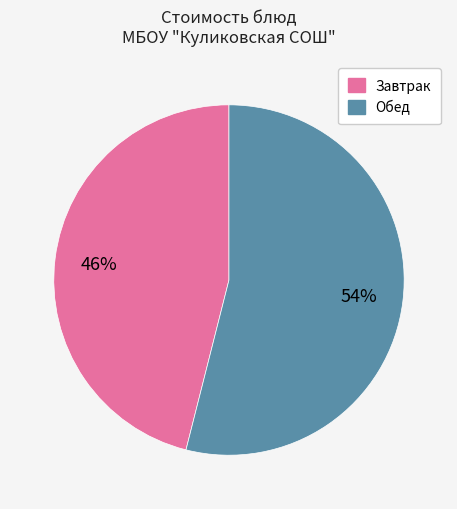

True or false: Завтрак accounts for 46% of the total.

True